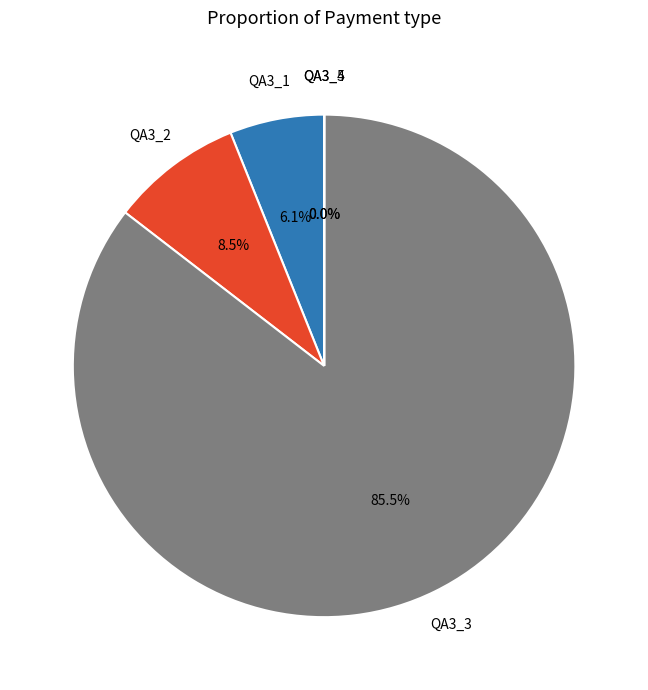

What is the ratio of the value at QA3_2 to the value at QA3_1?

1.4